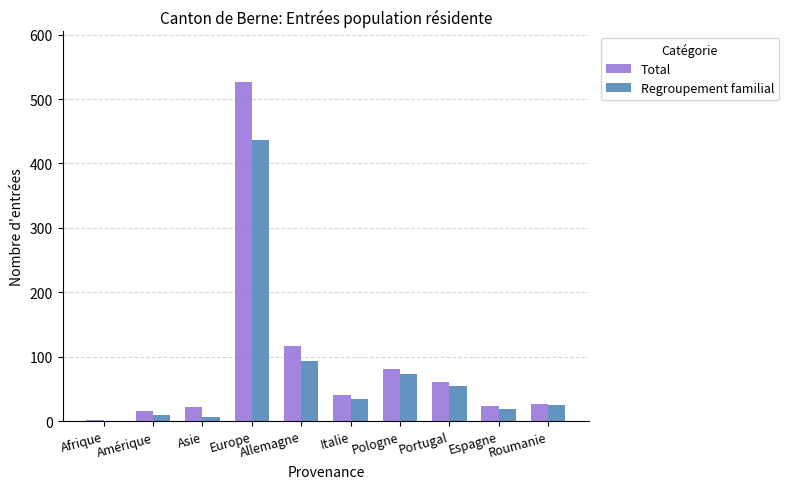

What is the sum of all Total values?

916